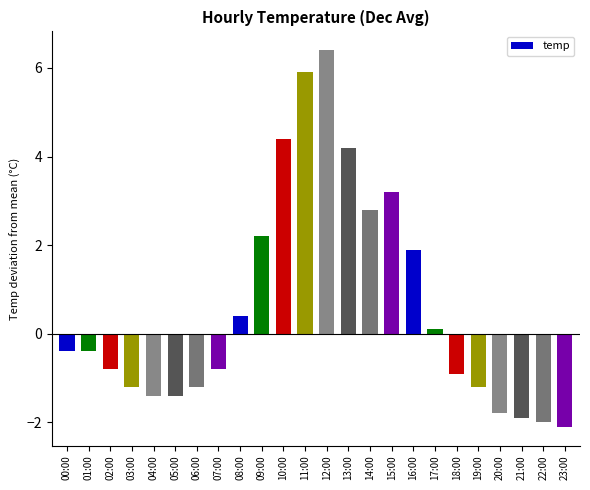

Reading left to right, what are all the values shown in this chart?

-0.4	-0.4	-0.8	-1.2	-1.4	-1.4	-1.2	-0.8	0.4	2.2	4.4	5.9	6.4	4.2	2.8	3.2	1.9	0.1	-0.9	-1.2	-1.8	-1.9	-2.0	-2.1